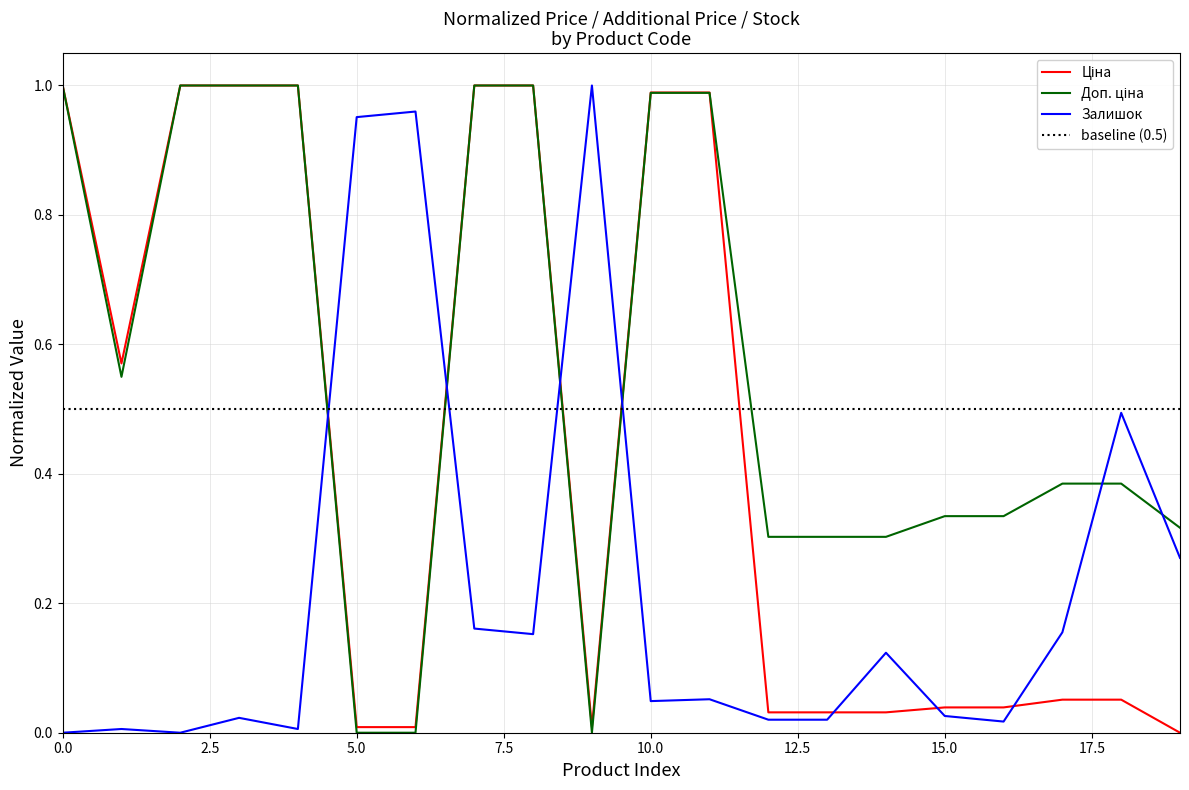

How many lines are shown in the chart?

4